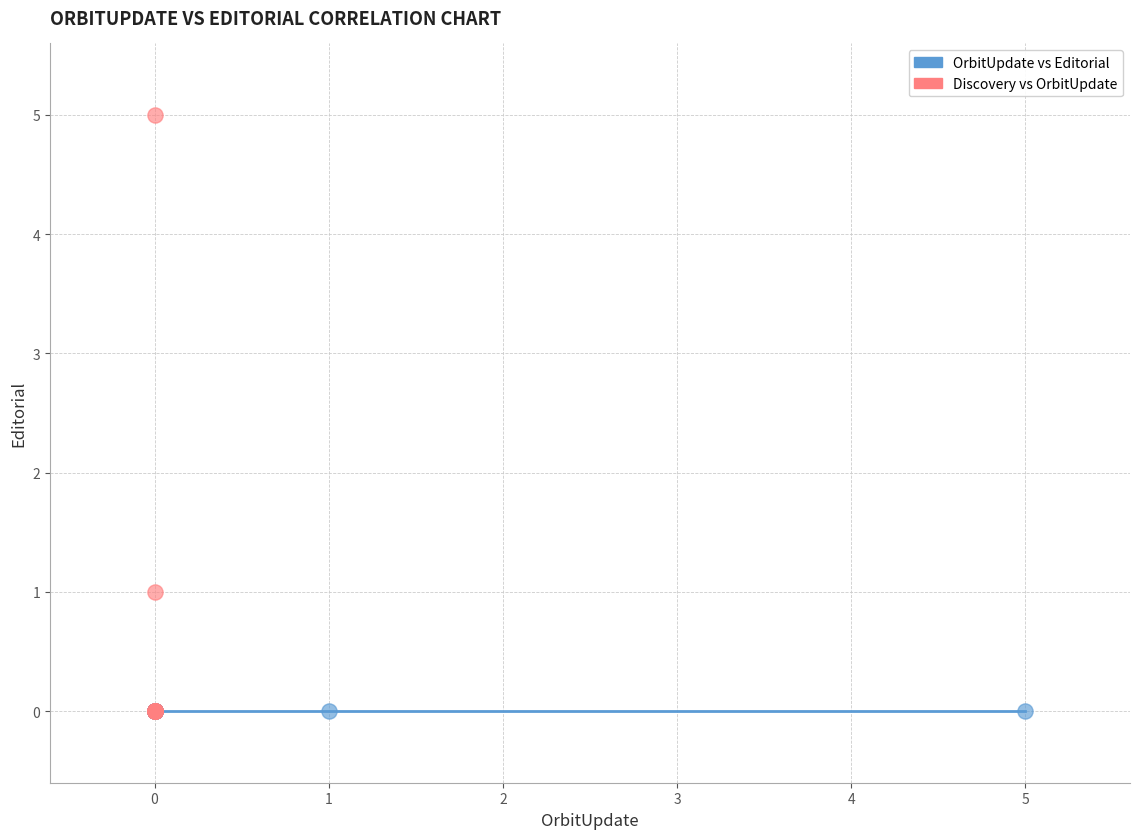

Which series contains the highest Y value?

Discovery vs OrbitUpdate